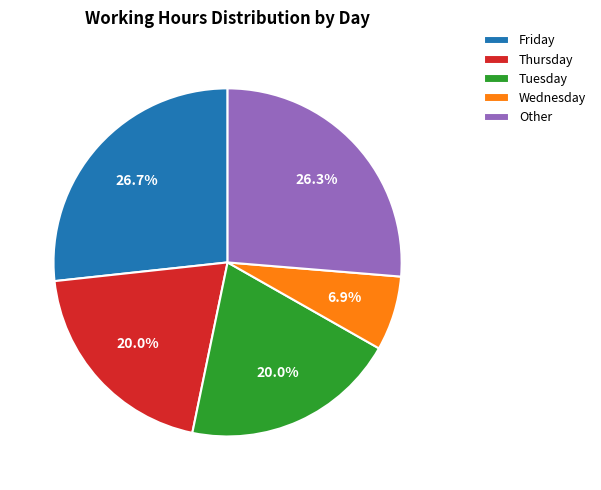

Does Tuesday represent more than half of the total?

No